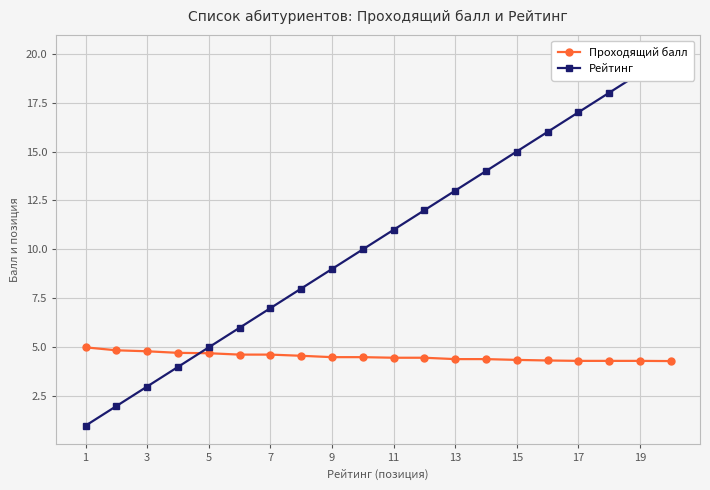

What is the highest value of the Проходящий балл series?

5.0